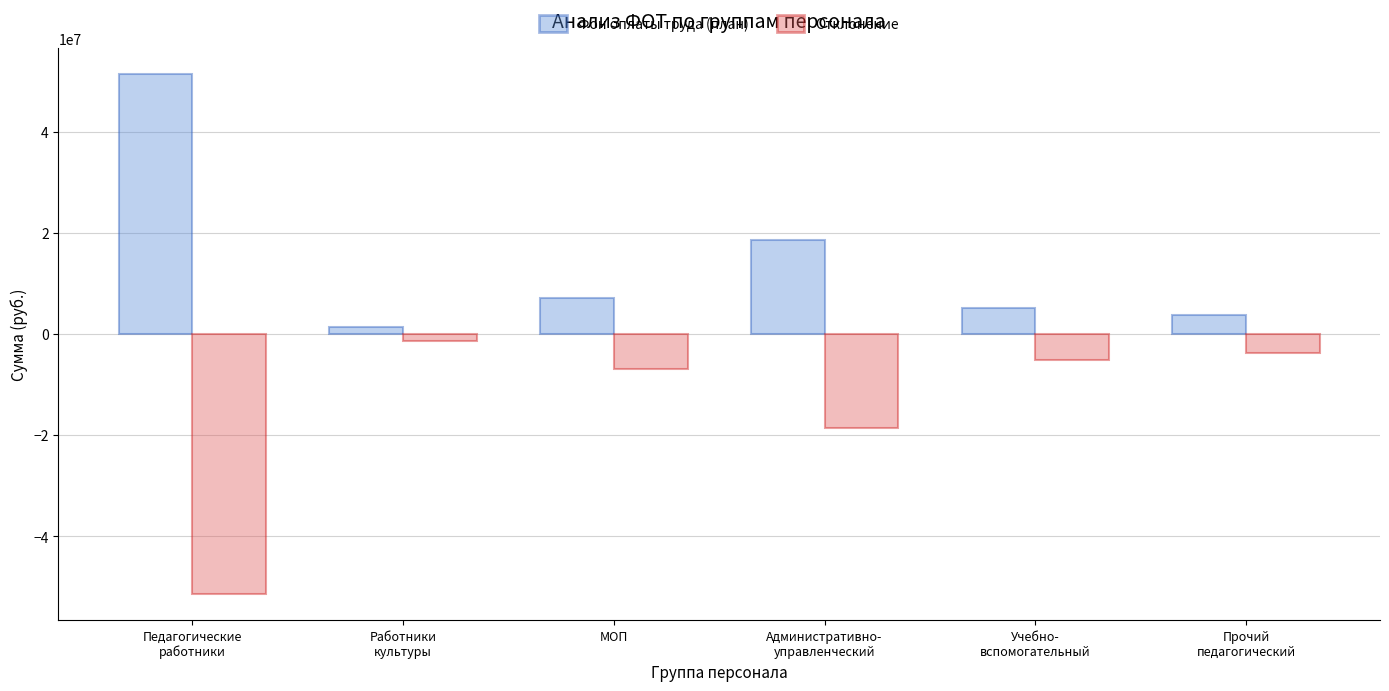

Reading left to right, list all the values displayed in this chart.

Фон оплаты труда (план): Педагогические
работники=51451790.2	Работники
культуры=1352618.5	МОП=7033332.9	Административно-
управленческий=18552545.2	Учебно-
вспомогательный=5190261.5	Прочий
педагогический=3783574.3
Отклонение: Педагогические
работники=-51451790.2	Работники
культуры=-1352618.5	МОП=-7033332.9	Административно-
управленческий=-18552545.2	Учебно-
вспомогательный=-5190261.5	Прочий
педагогический=-3783574.3